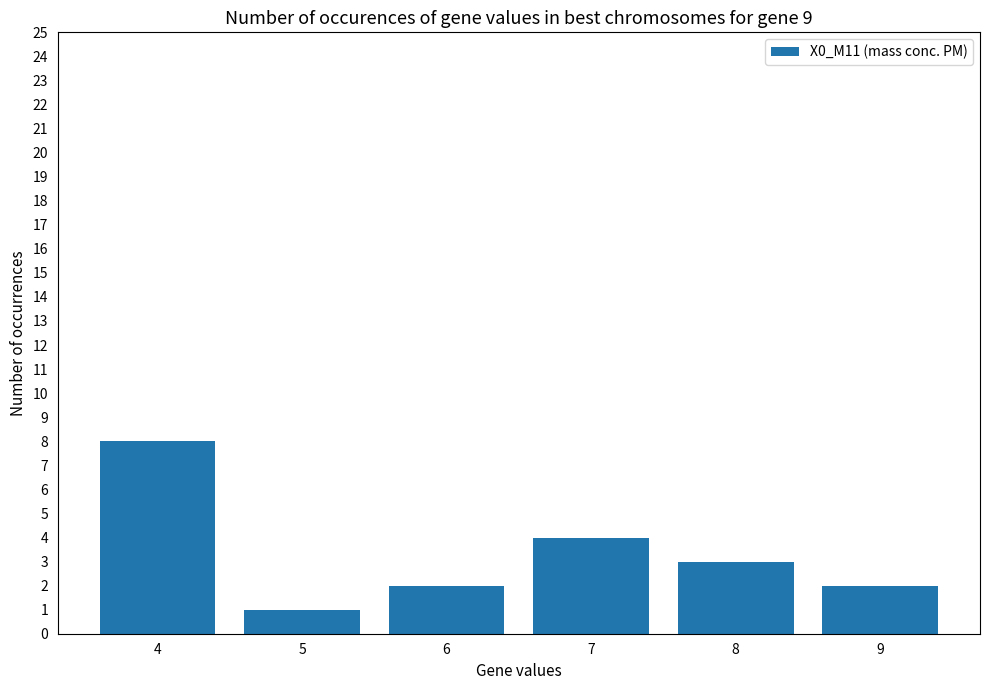

What is the change in value from 4 to 6?

-6